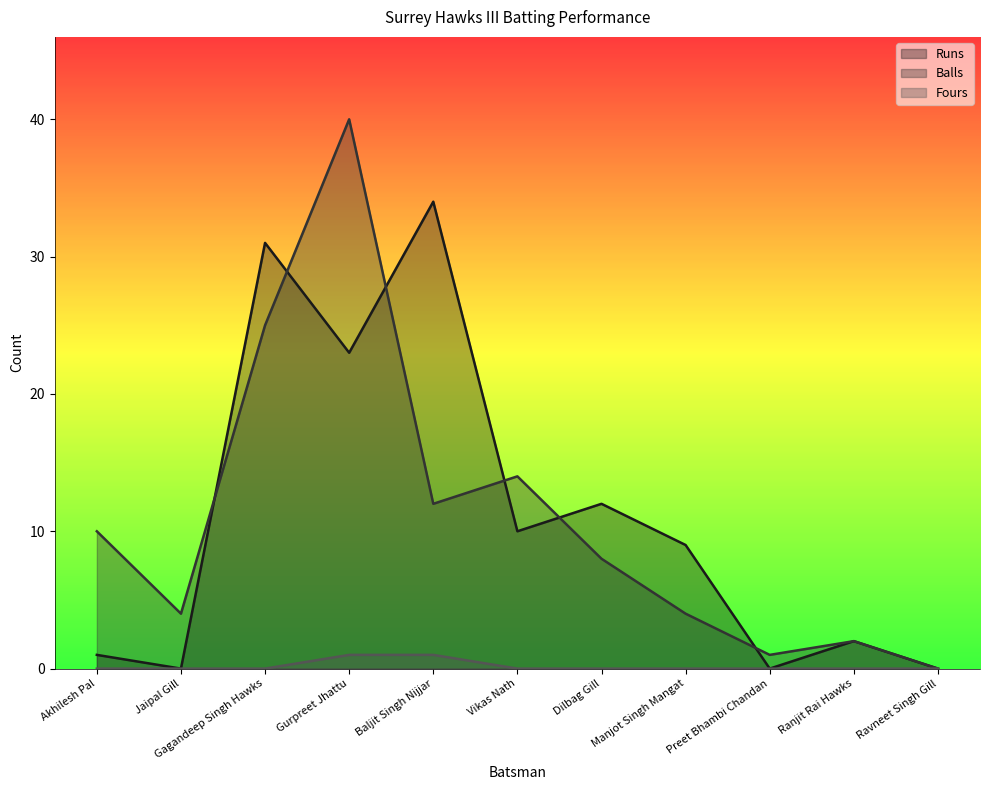

What is the value of the Fours point at the 4th from the left?

1